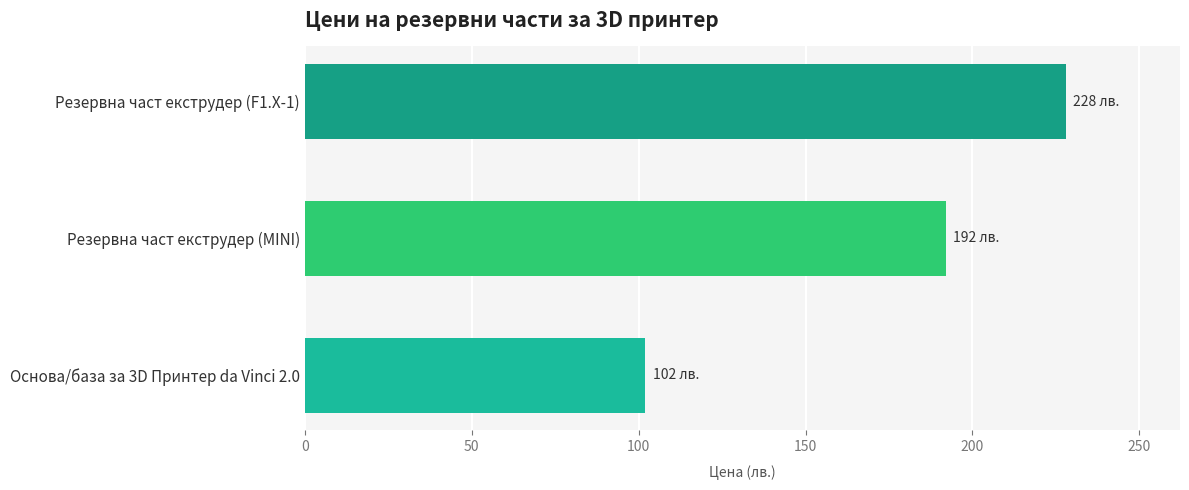

Which has a higher value, Резервна част екструдер (MINI) or Резервна част екструдер (F1.X-1)?

Резервна част екструдер (F1.X-1)